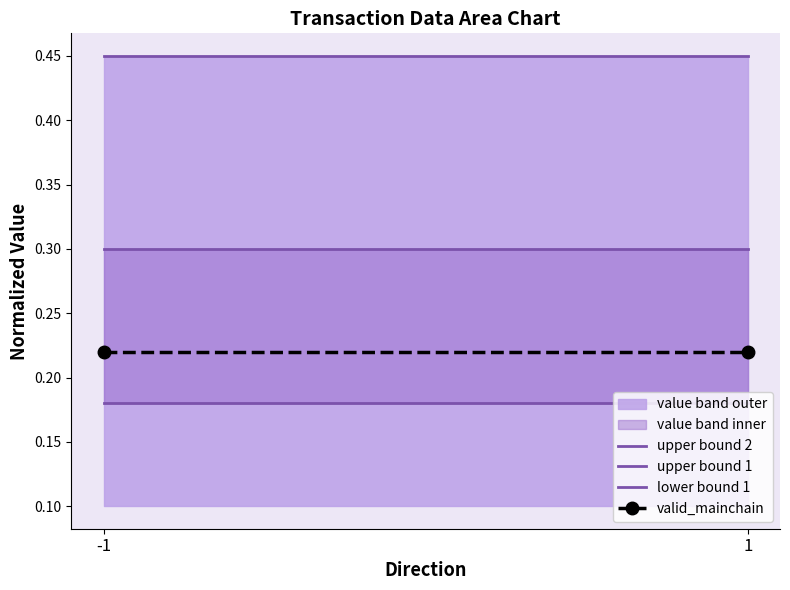

Where is lower bound 1 nearest to the value 0?

-1